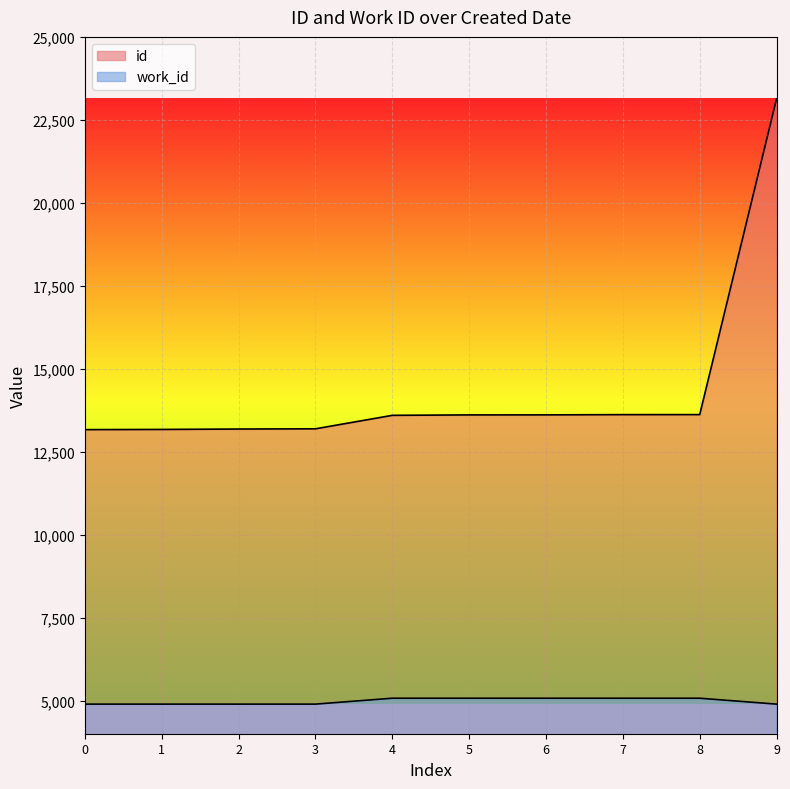

What is the value of the id point at the 7th from the left?

13609